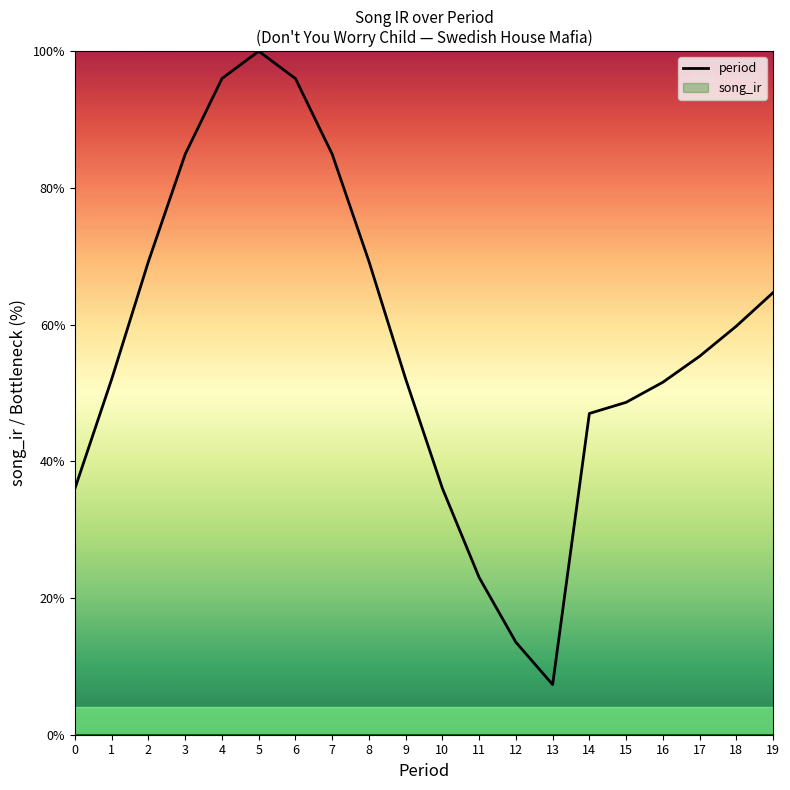

How many values are below 55?

10